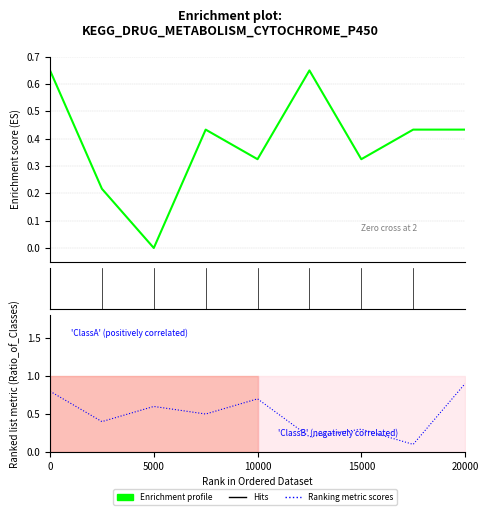

Which series ends up on top after the final intersection of Enrichment profile and Ranking metric scores?

Ranking metric scores